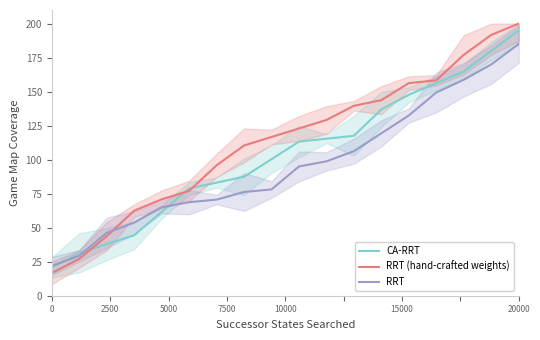

What are all the series names shown in the legend?

CA-RRT, RRT (hand-crafted weights), RRT